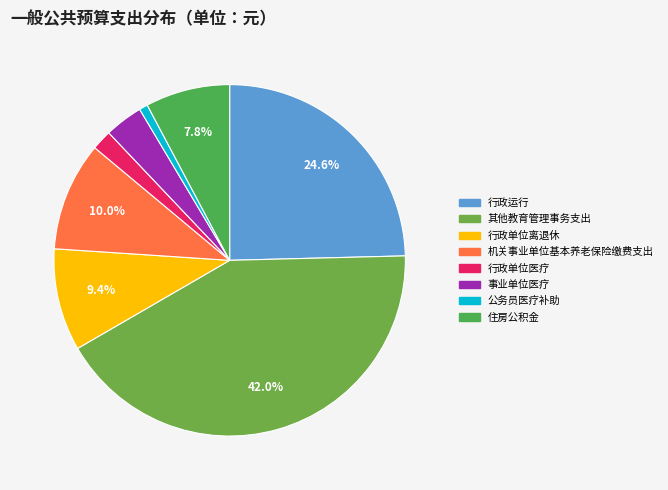

To the nearest percent, what is the difference between the largest and smallest slice percentages?

41%